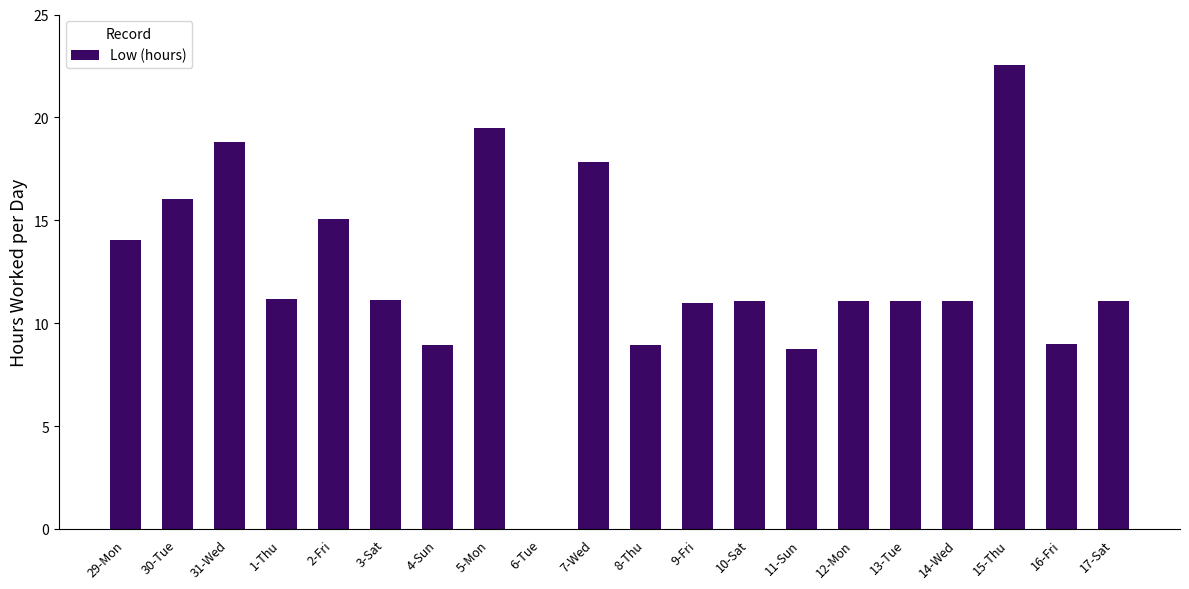

How many positive values are there?

19